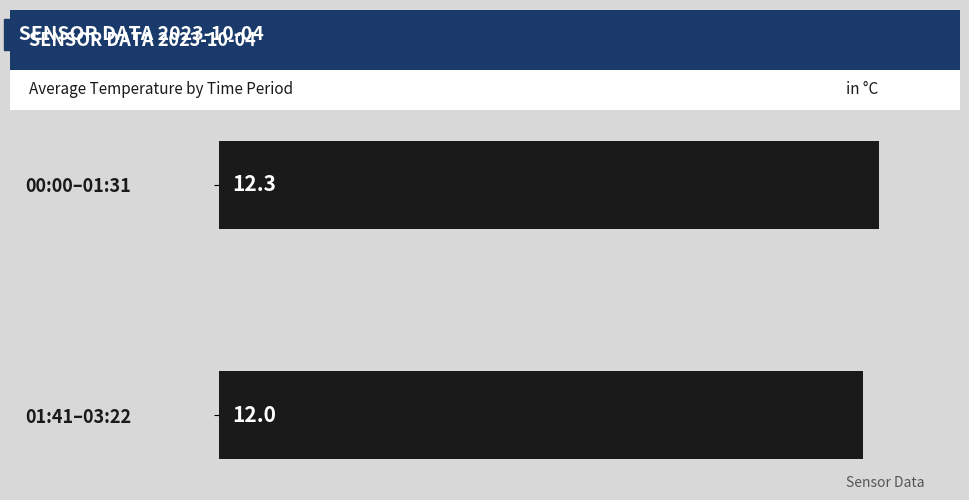

Is it true that the value at 01:41–03:22 is 12.0?

True